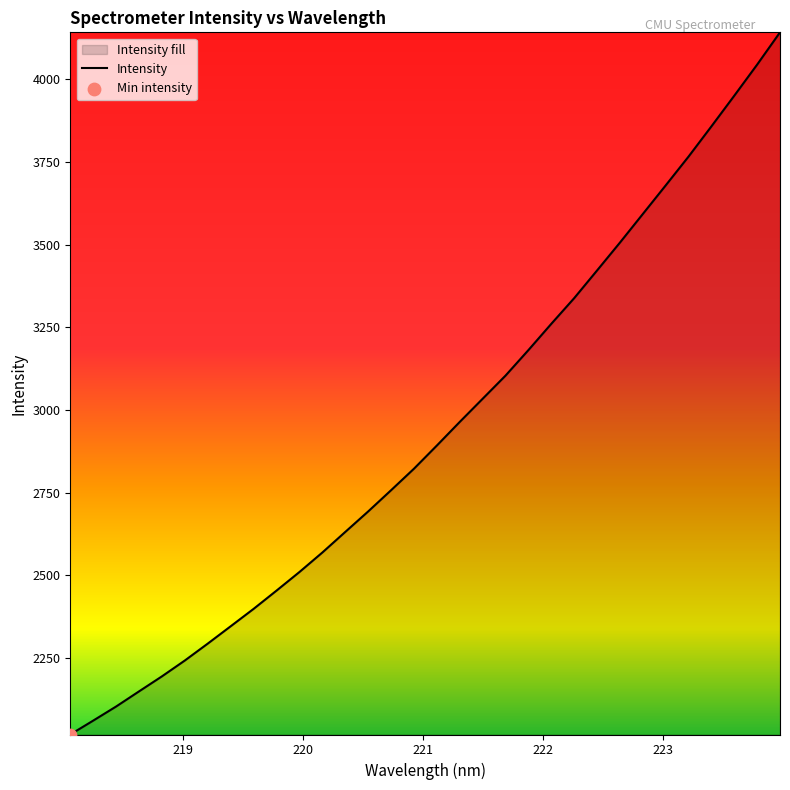

What is the difference between the maximum and minimum values?

2124.8